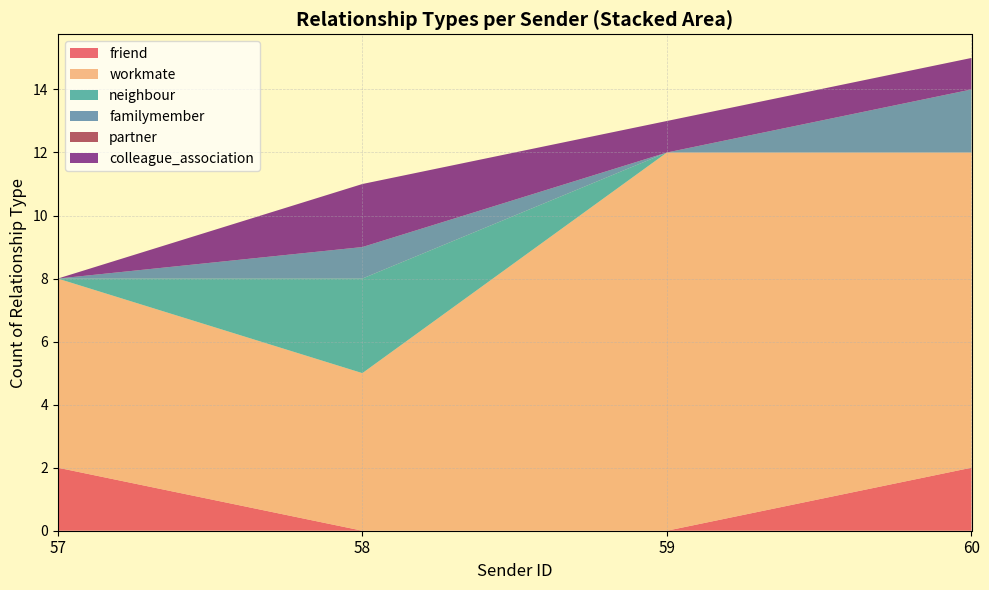

The value of friend at 58 is 1. True or false?

False